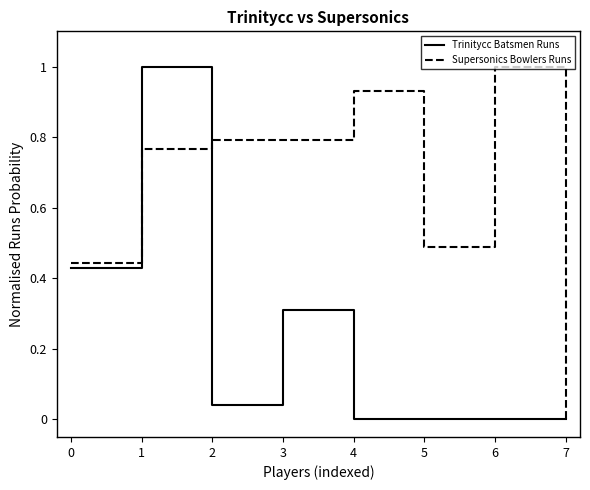

What is the difference between the maximum and second lowest values in the Trinitycc Batsmen Runs series?

1.0